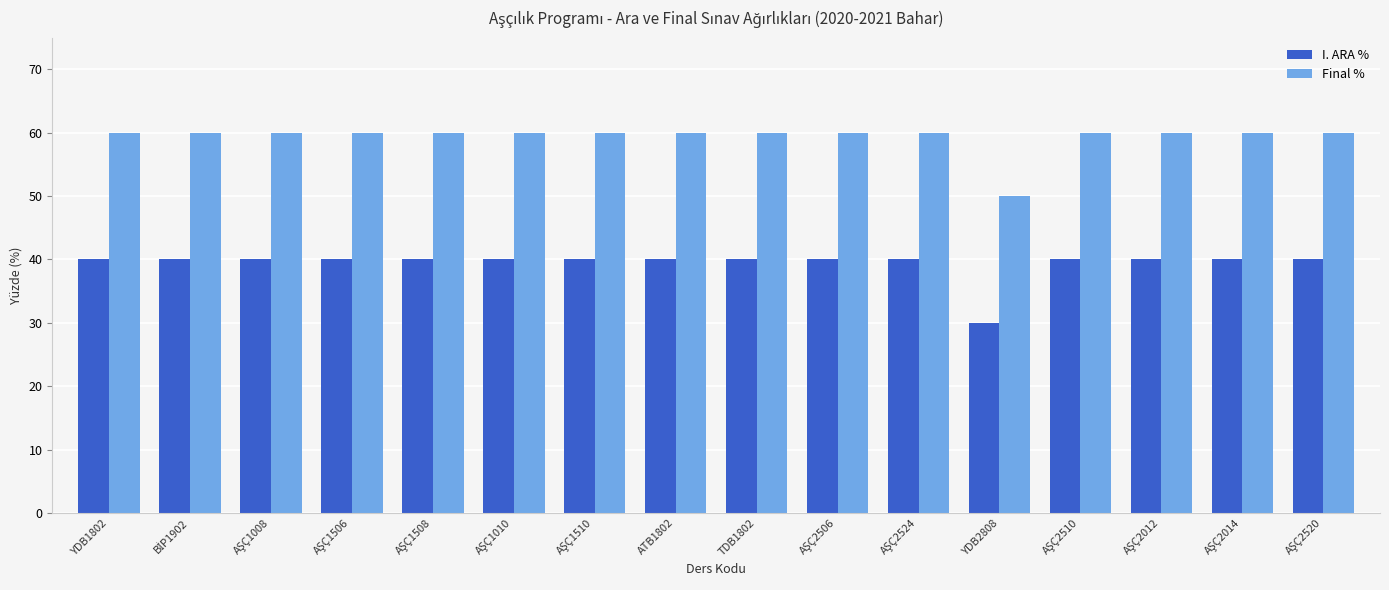

At how many categories does at least one series exceed 54?

15